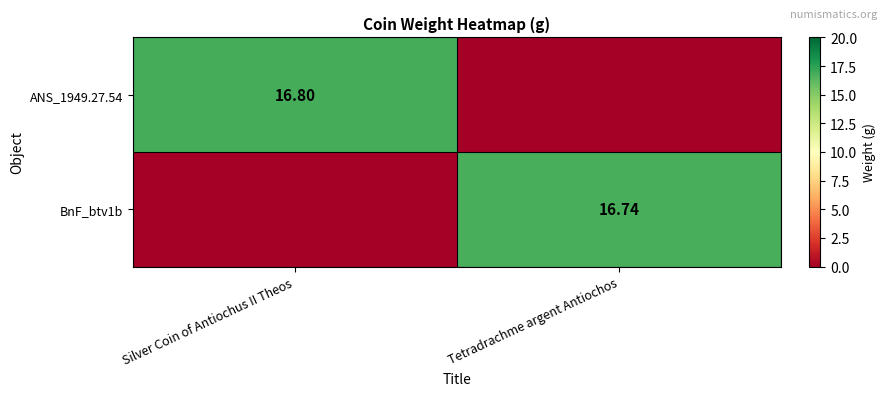

What is the difference between the maximum and minimum values in the BnF_btv1b series?

16.7